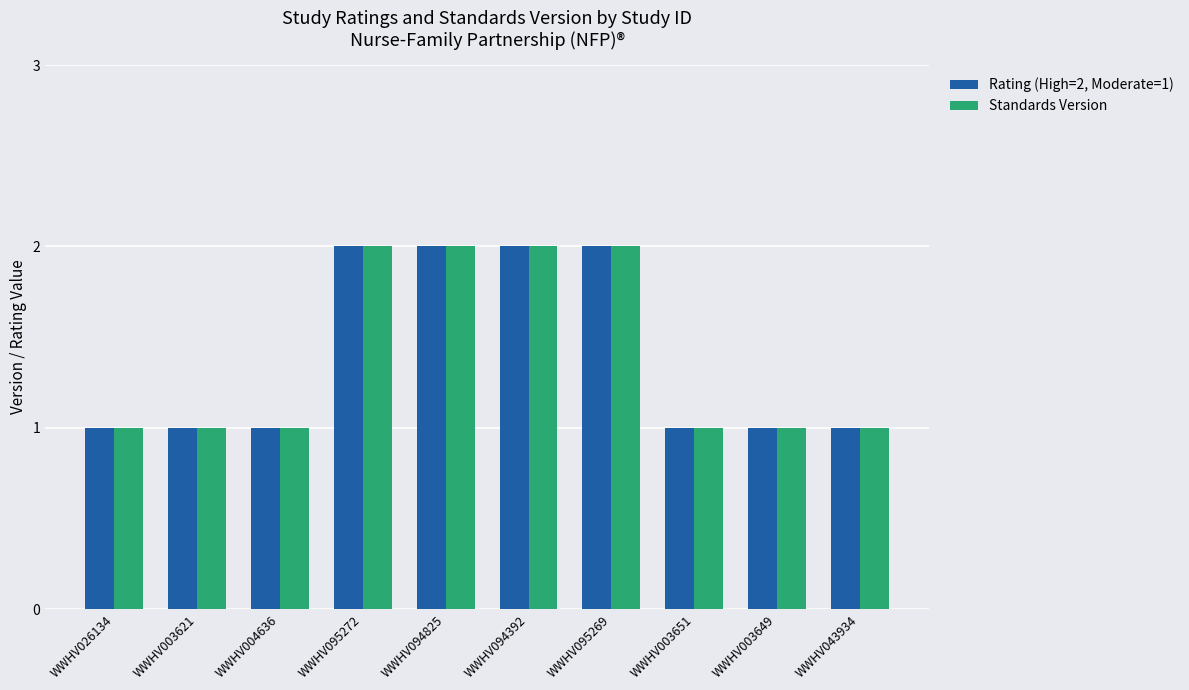

Count the number of categories in the chart.

10